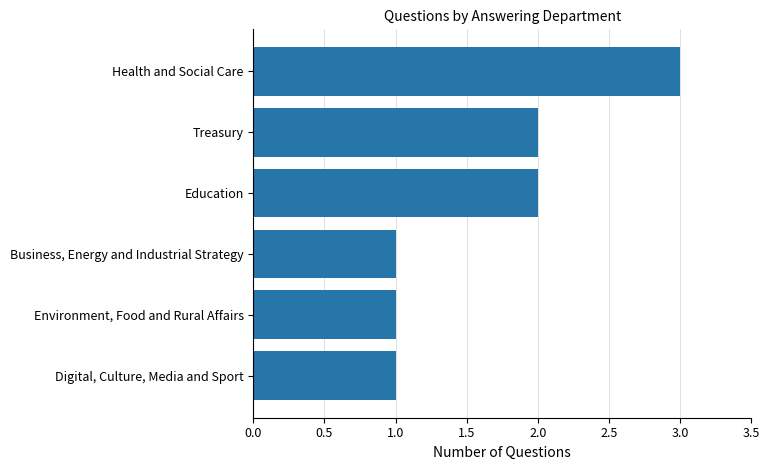

What is the change in value from Business, Energy and Industrial Strategy to Education?

+1